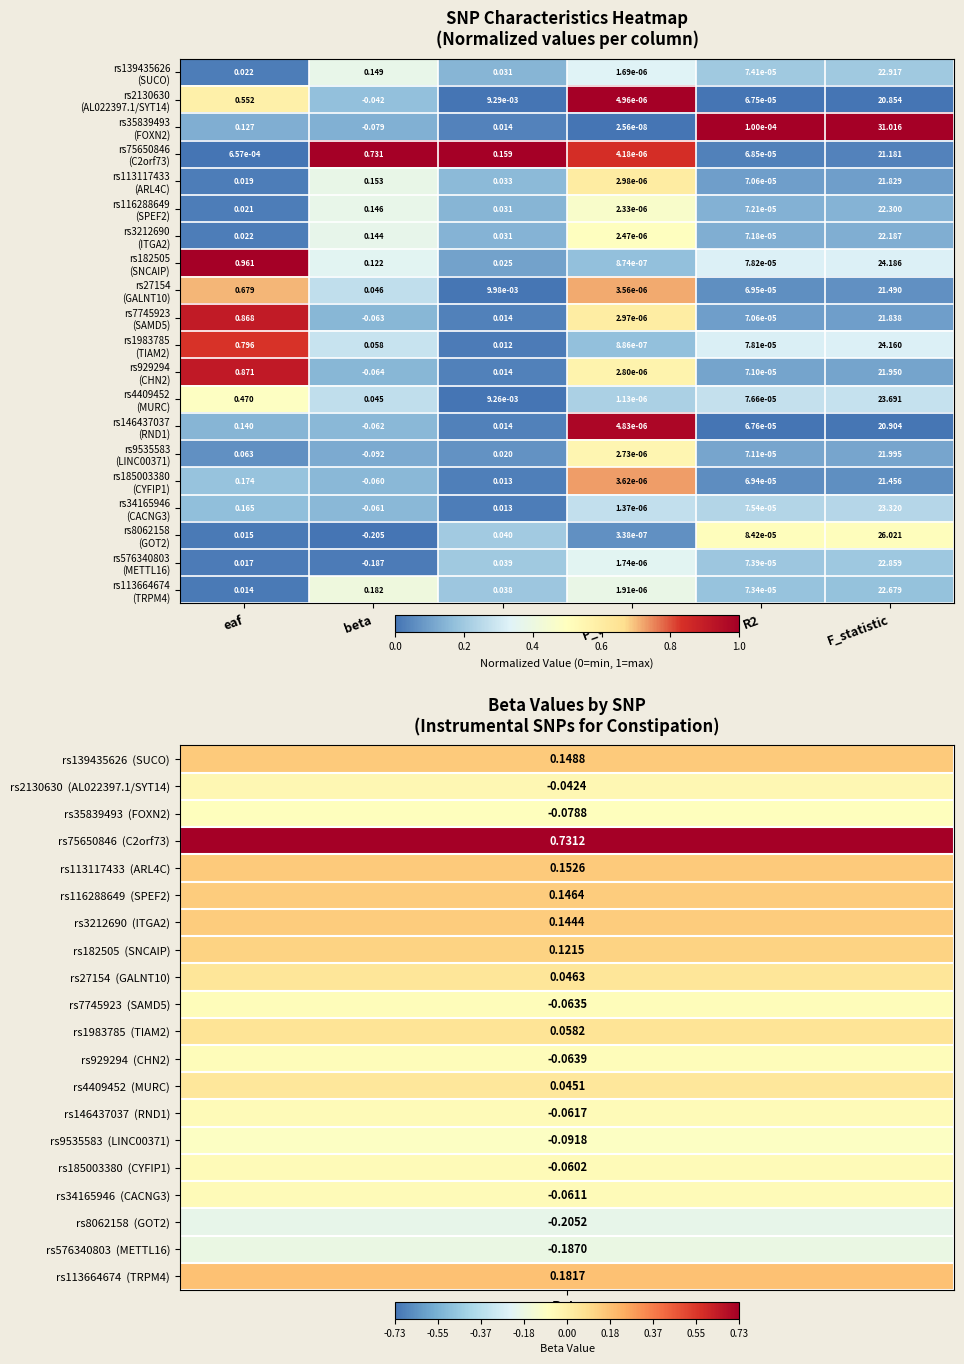

How many distinct data groups are displayed?

20